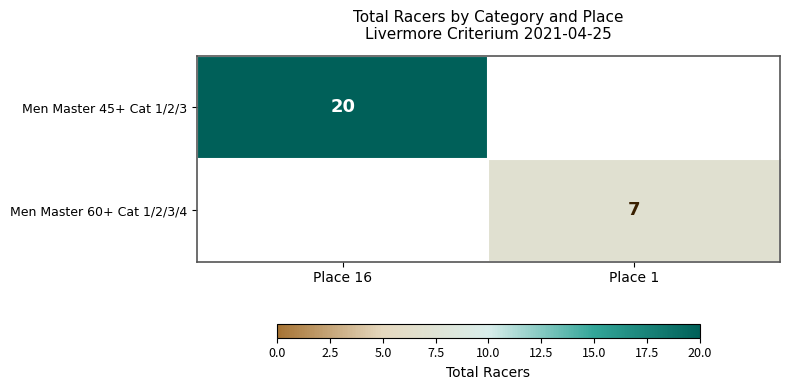

Is it true that Men Master 60+ Cat 1/2/3/4 equals 3.6 at Place 1?

False